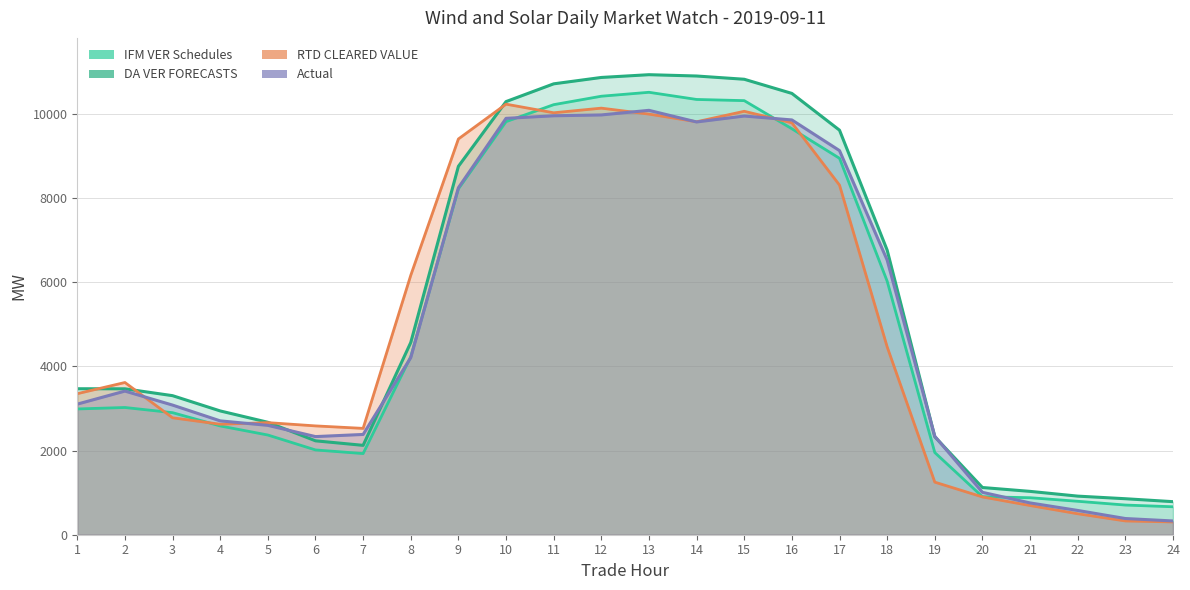

At which category does DA VER FORECASTS reach its first local valley?

7